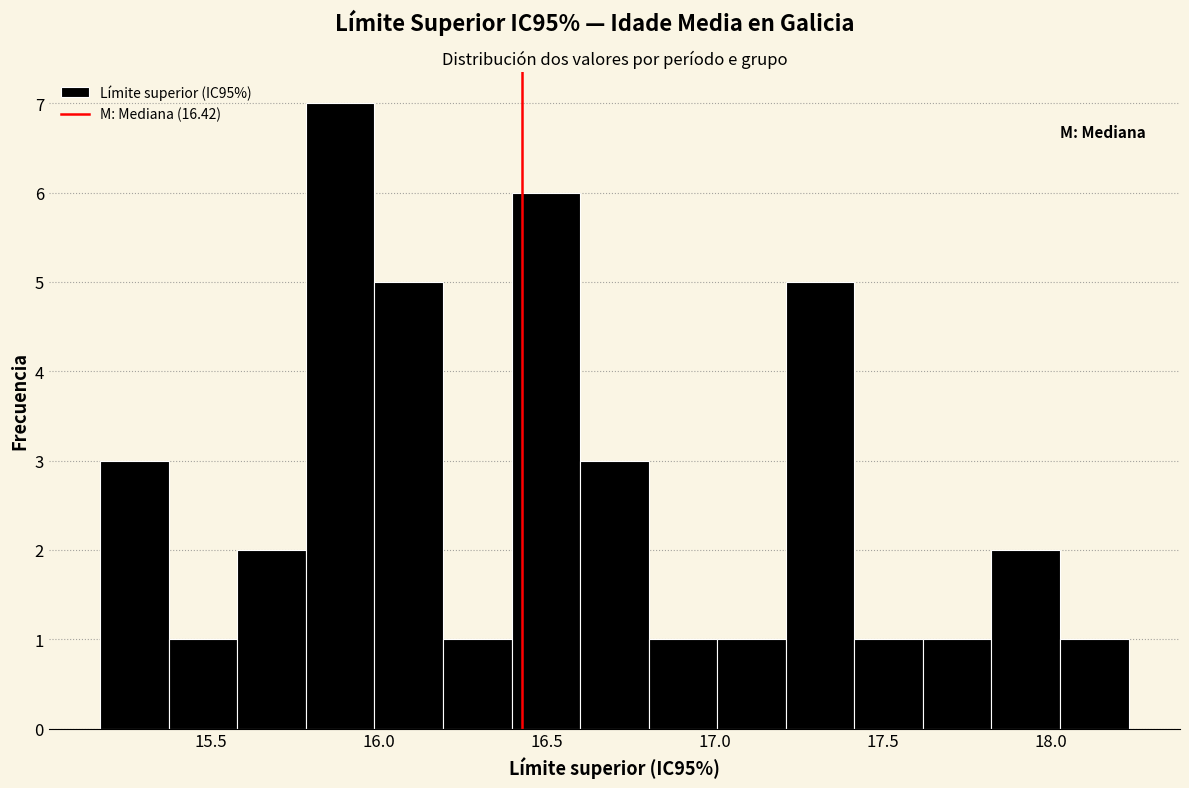

Reading left to right, transcribe this chart: for each bar, give the range it covers on the x-axis and its height. Neither the bar edges nor the heights are printed on the chart, so give them approximately, as read against the axes.

15.15 to 15.35: 3
15.35 to 15.60: 1
15.60 to 15.80: 2
15.80 to 16.00: 7
16.00 to 16.20: 5
16.20 to 16.40: 1
16.40 to 16.60: 6
16.60 to 16.80: 3
16.80 to 17.00: 1
17.00 to 17.20: 1
17.20 to 17.40: 5
17.40 to 17.60: 1
17.60 to 17.80: 1
17.80 to 18.05: 2
18.05 to 18.25: 1